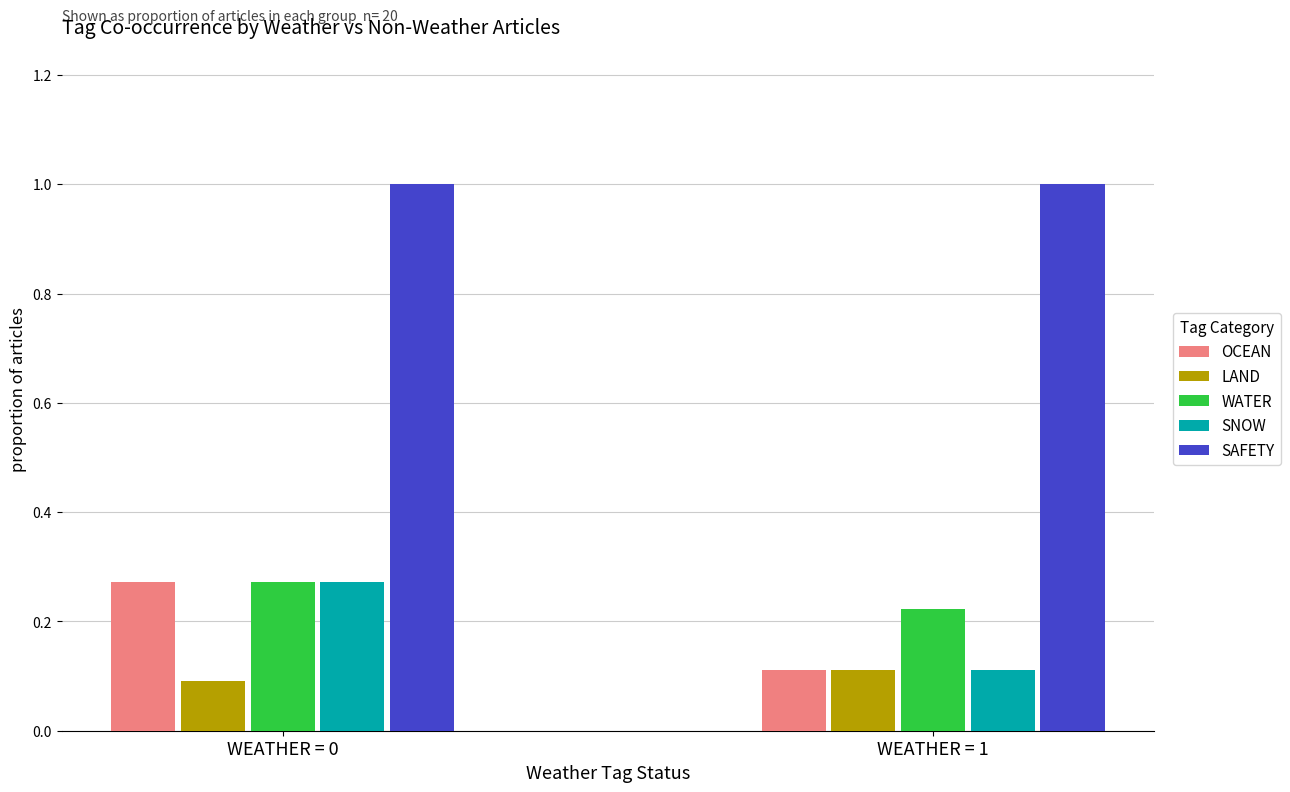

The SAFETY series shows 0.6 at WEATHER = 0. True or false?

False